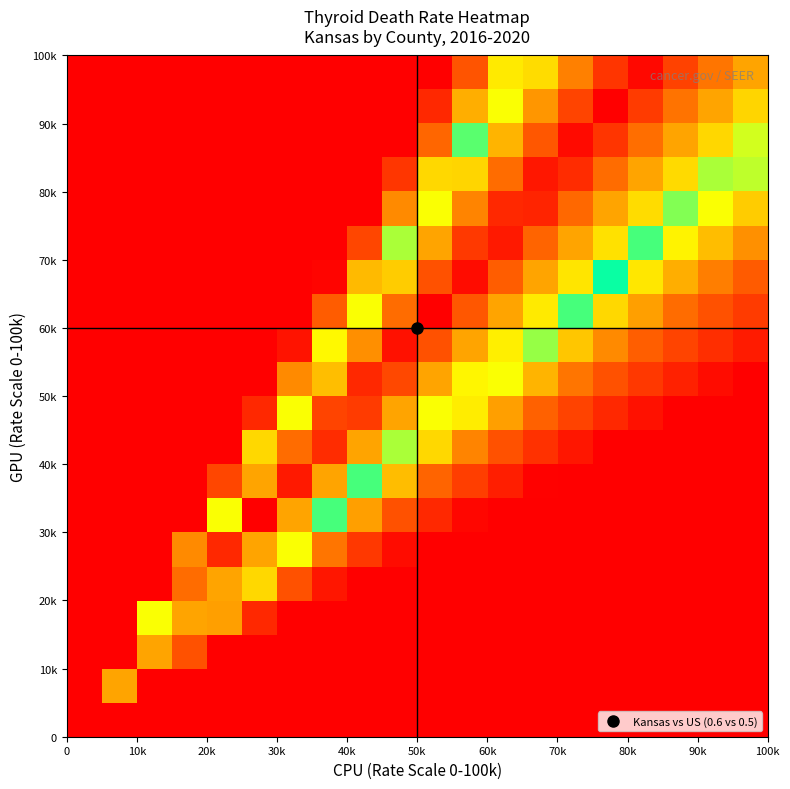

At how many categories does at least one series exceed 0?

19